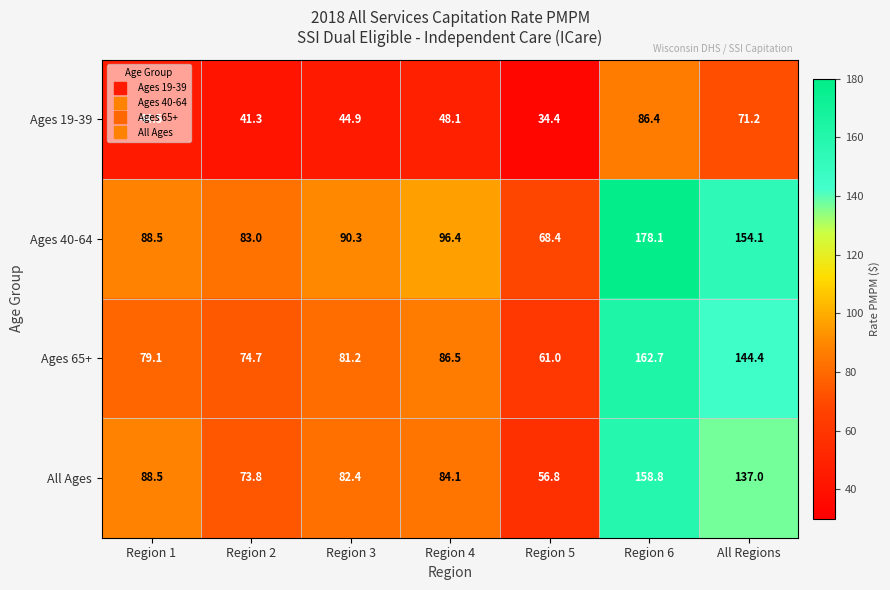

Between Region 2 and Region 4, which series saw the biggest shift?

Ages 40-64